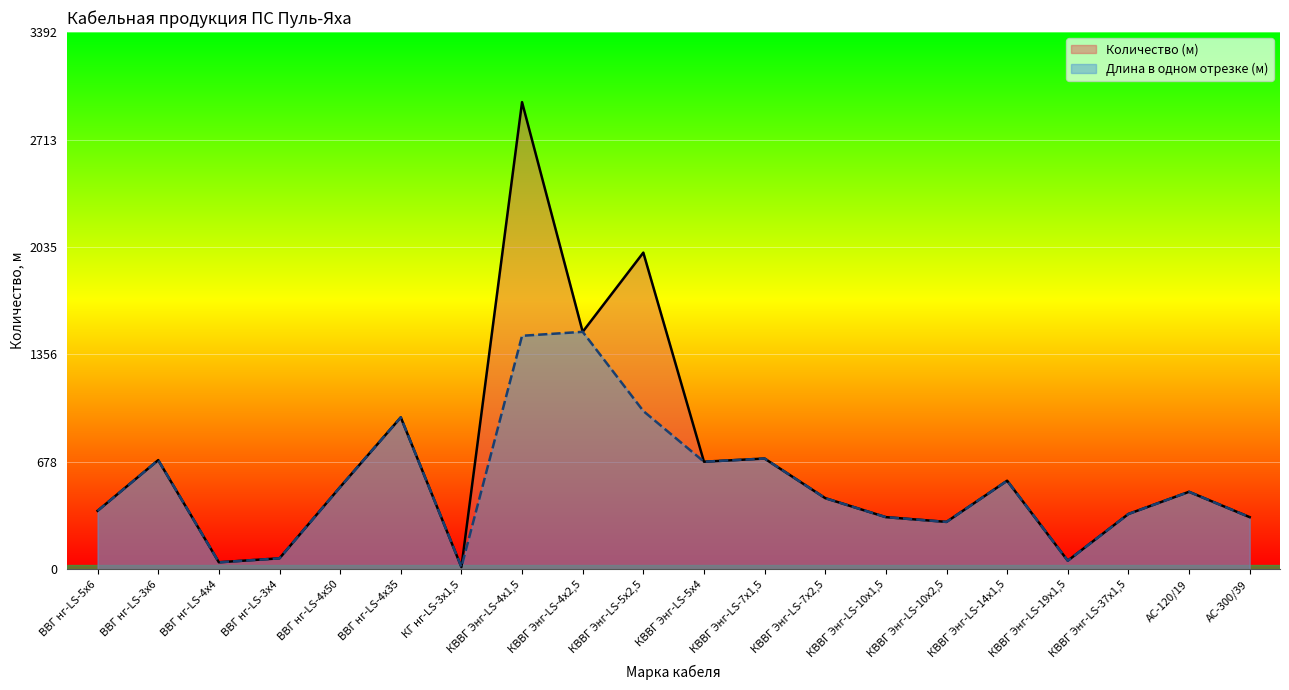

In Длина в одном отрезке (м), how many points are lower than both neighbors (excluding endpoints)?

5